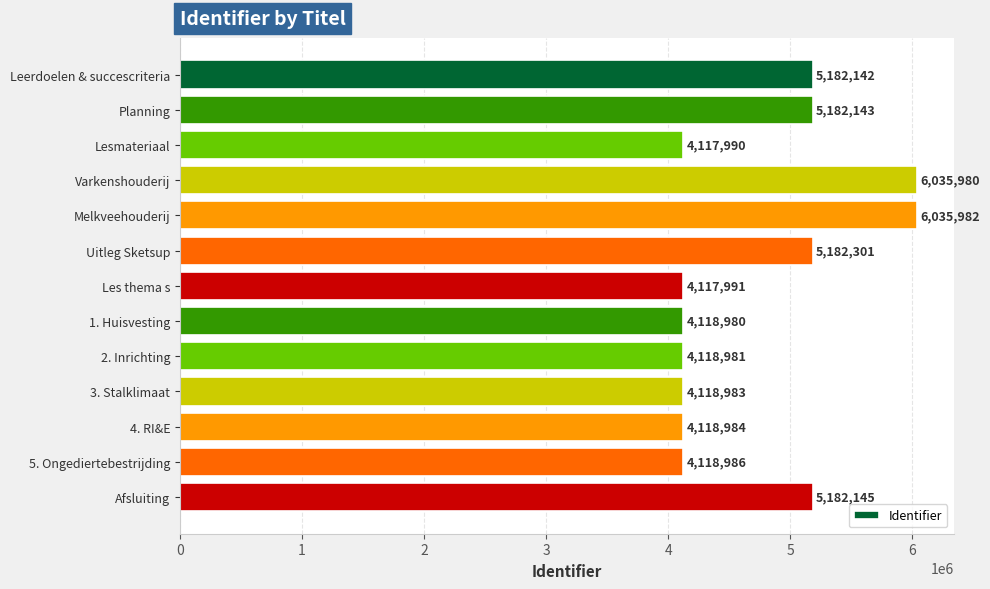

Reading top to bottom, list all the values displayed in this chart.

5182142	5182143	4117990	6035980	6035982	5182301	4117991	4118980	4118981	4118983	4118984	4118986	5182145